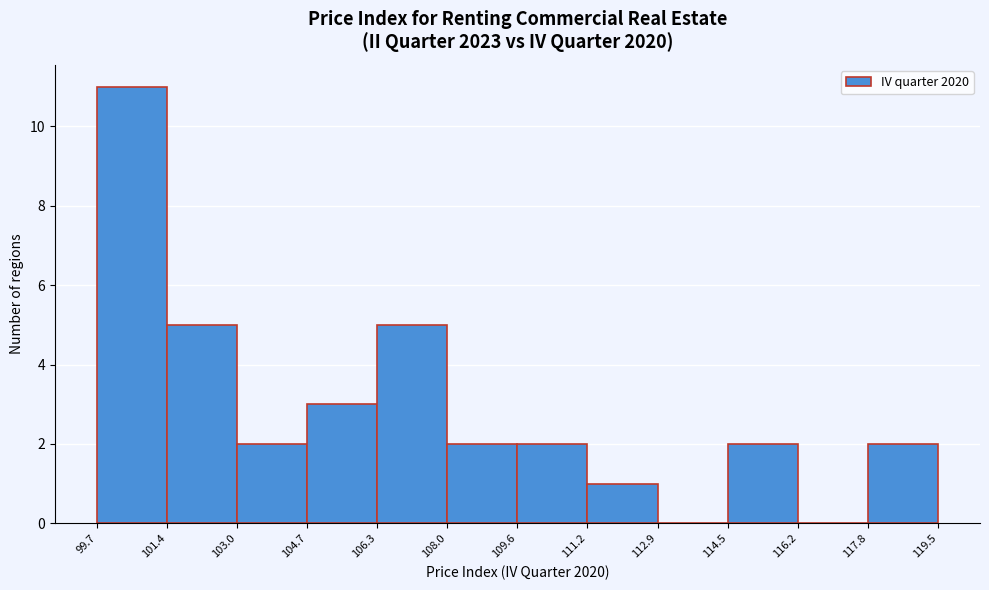

Reading left to right, list every bar in this chart as the range it spans on the x-axis followed by its height. The values are not printed on the chart, so give them approximately, as read against the axis.

99.7 to 101.4: 11
101.4 to 103.0: 5
103.0 to 104.7: 2
104.7 to 106.3: 3
106.3 to 108.0: 5
108.0 to 109.6: 2
109.6 to 111.2: 2
111.2 to 112.9: 1
112.9 to 114.5: 0
114.5 to 116.2: 2
116.2 to 117.8: 0
117.8 to 119.5: 2